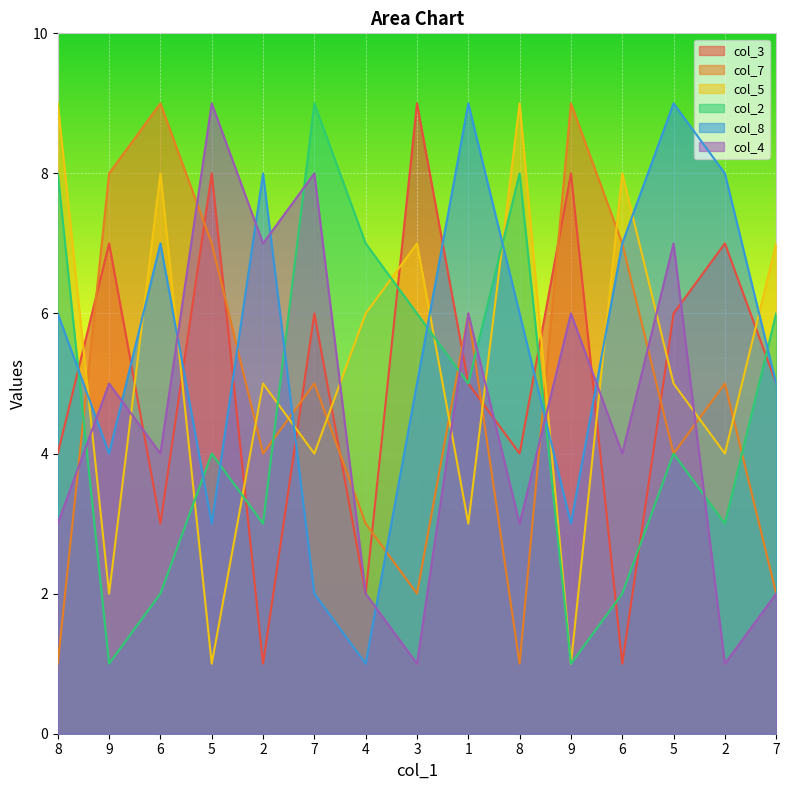

What is the maximum value shown in the chart?

9